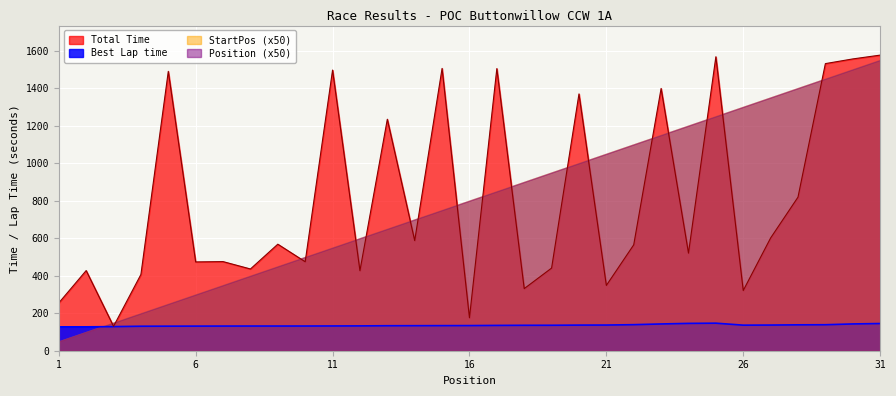

At how many categories does at least one series exceed 1190?

11